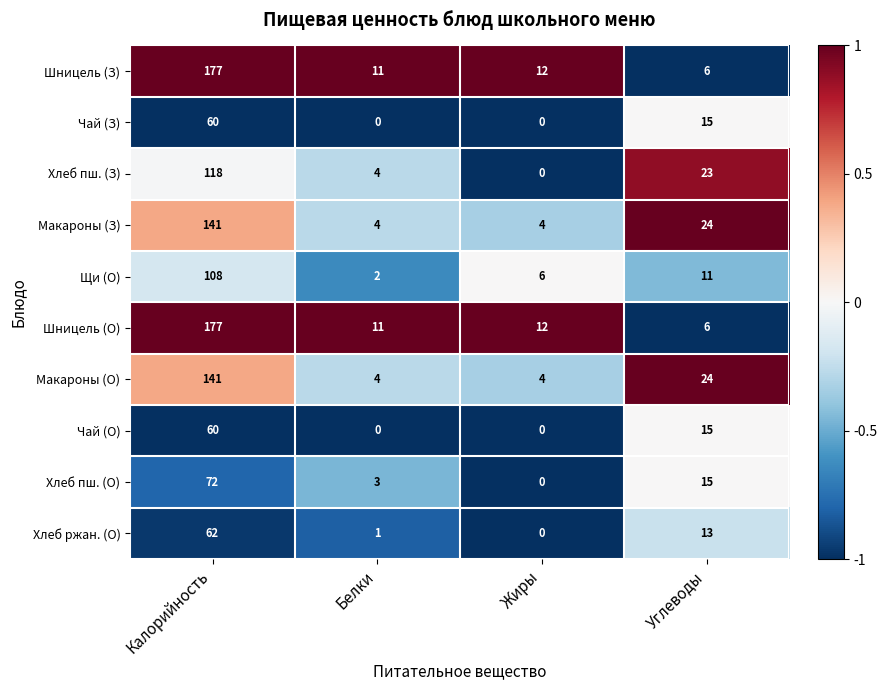

What is the minimum value for Макароны (О)?

4